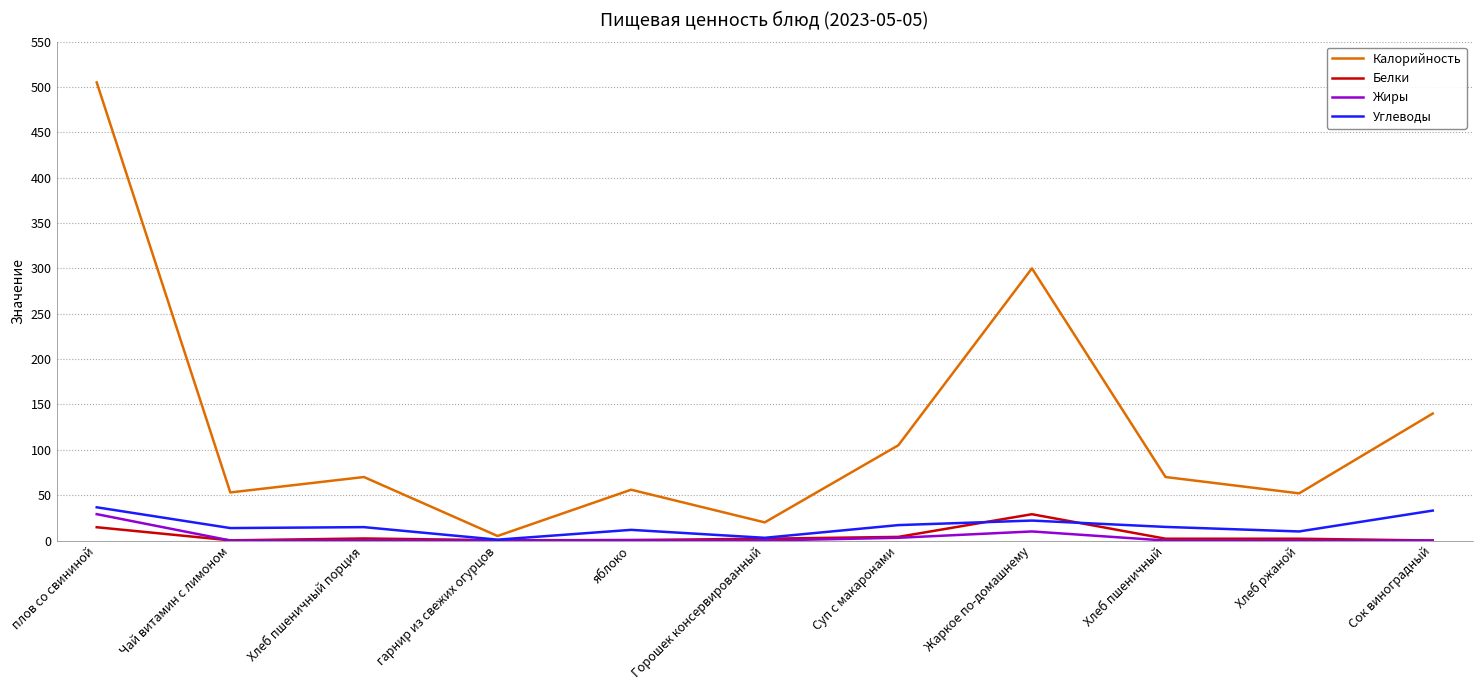

Is the value of Белки at Чай витамин с лимоном greater than the value of Калорийность at Хлеб пшеничный?

No